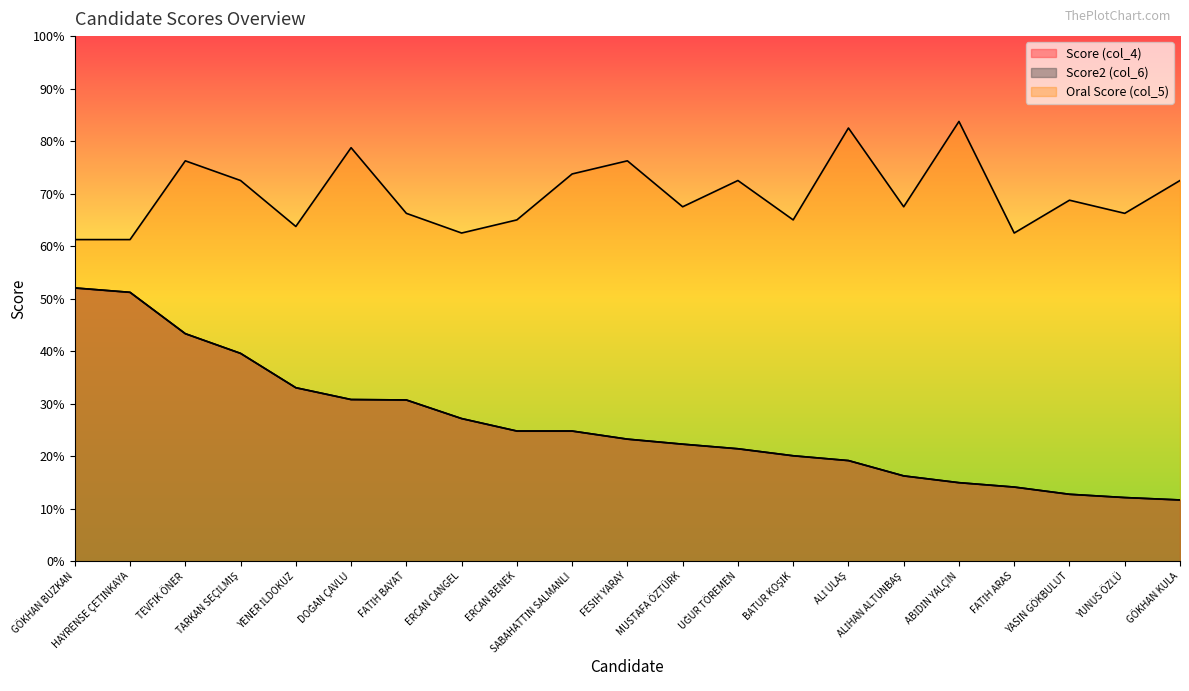

What is the approximate value of Score (col_4) at ALİHAN ALTUNBAŞ?

16.2